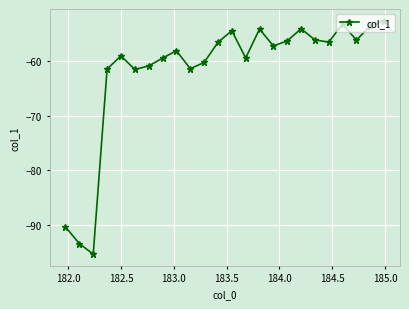

What is the value of the 6th point from the left?

-61.5